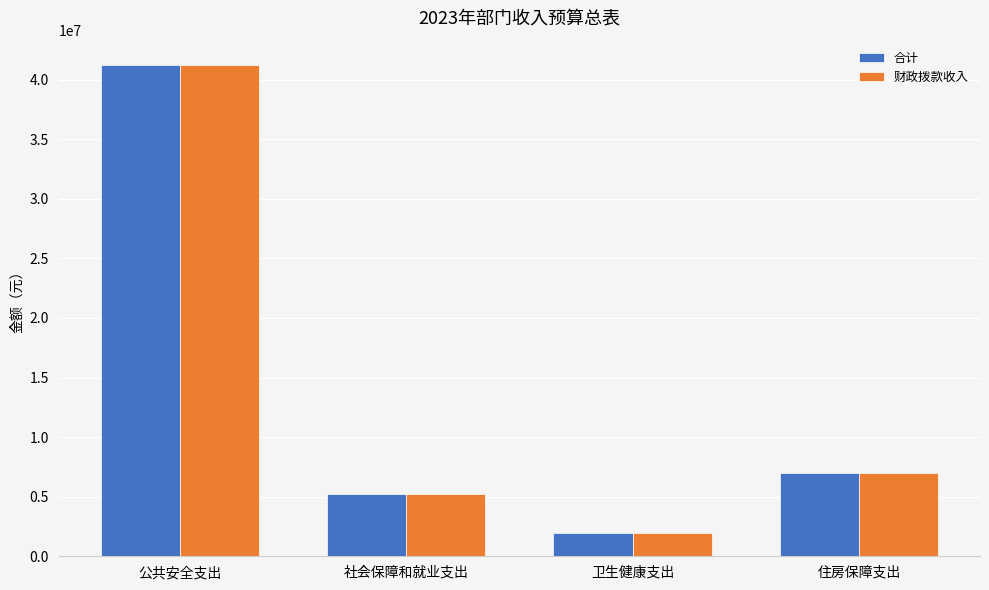

What are all the series names shown in the legend?

合计, 财政拨款收入